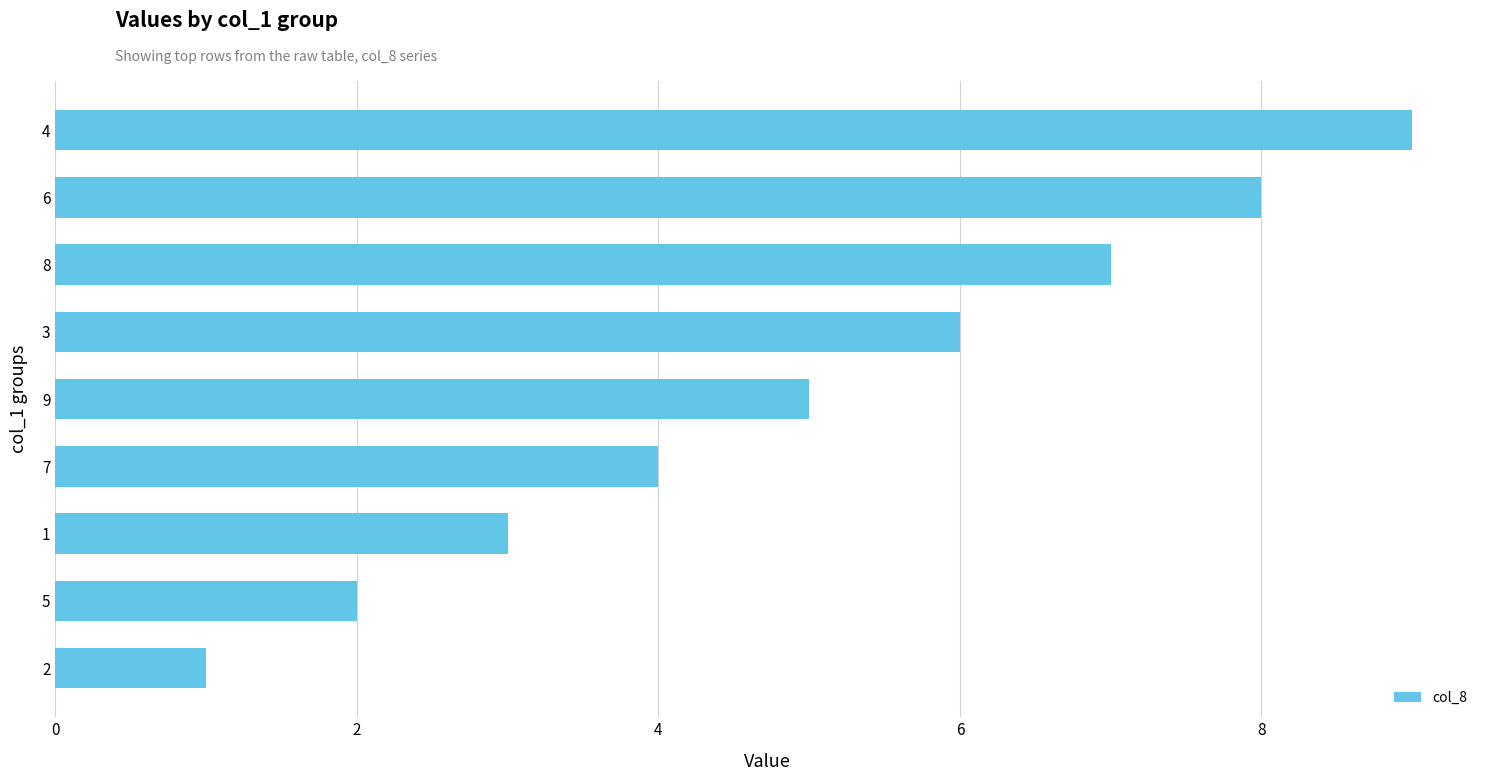

List the labels in order of value, smallest first.

2, 5, 1, 7, 9, 3, 8, 6, 4